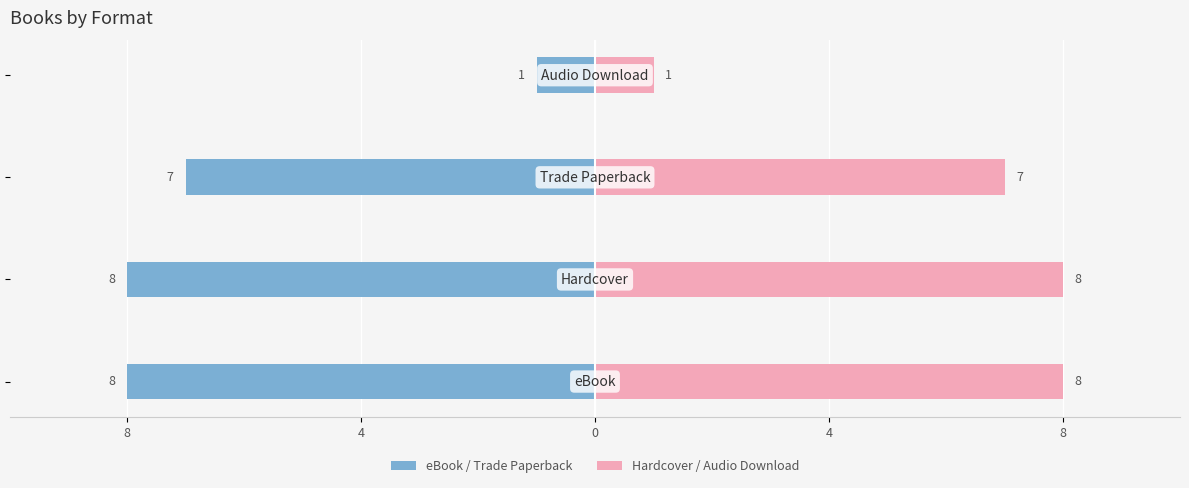

Does the chart contain stacked bars?

No